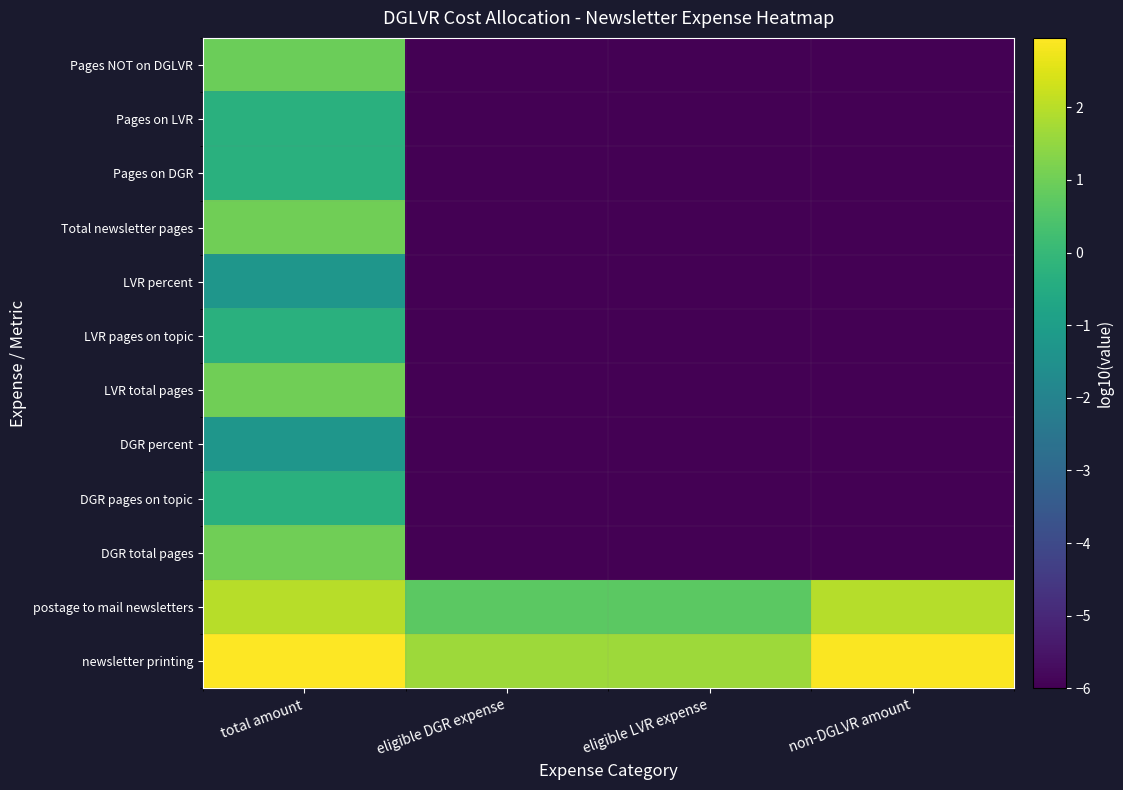

At which category does the chart reach its minimum across all series?

eligible DGR expense